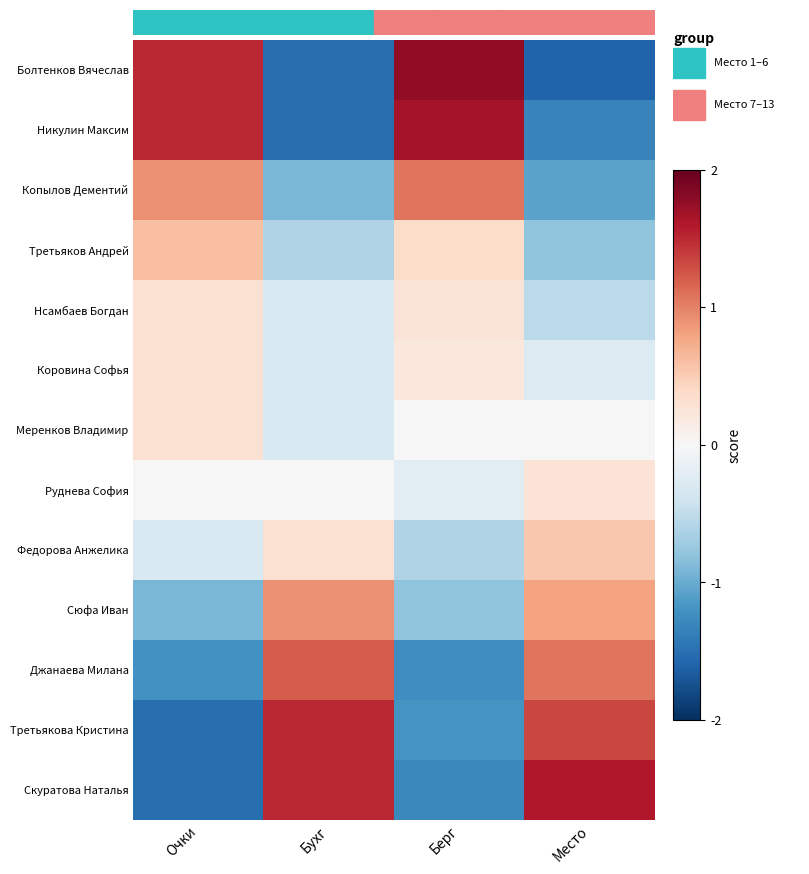

How many distinct data groups are displayed?

13